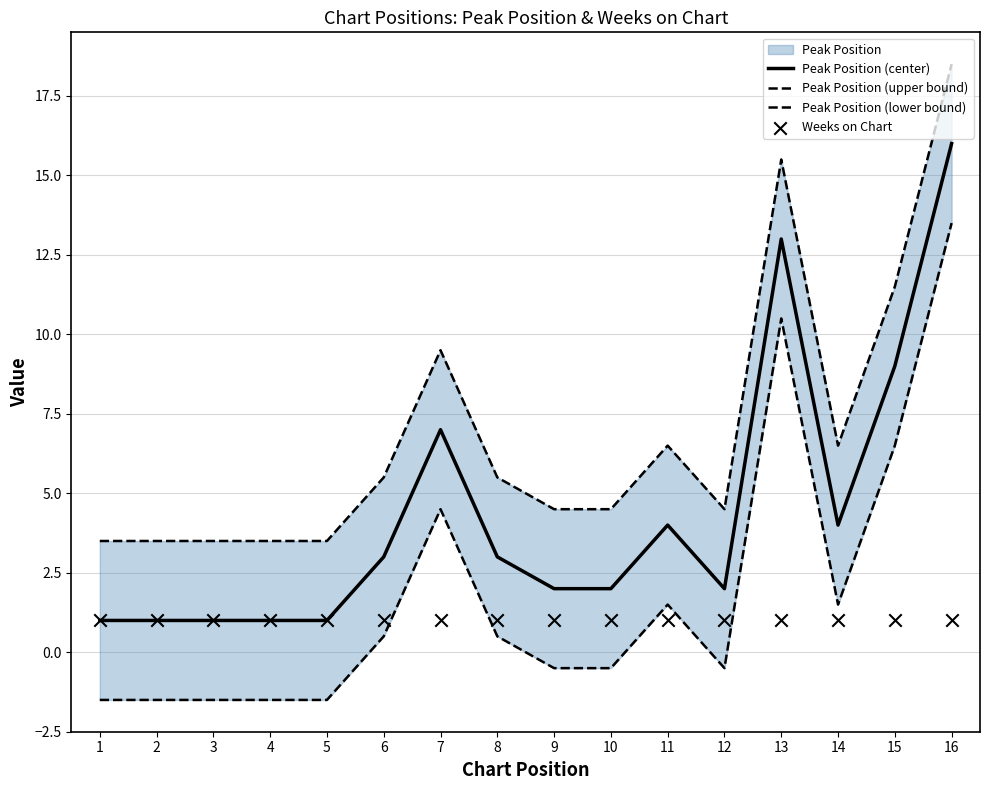

Which series has the largest total across all categories?

Peak Position (upper bound)